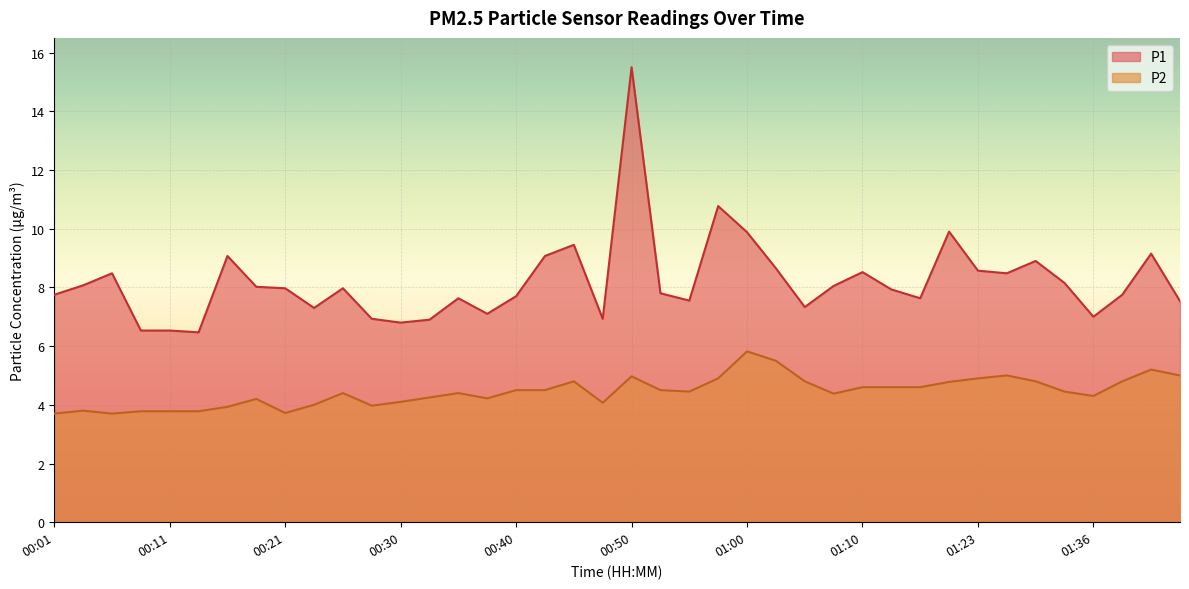

Where is P1 nearest to the value 10?

01:21